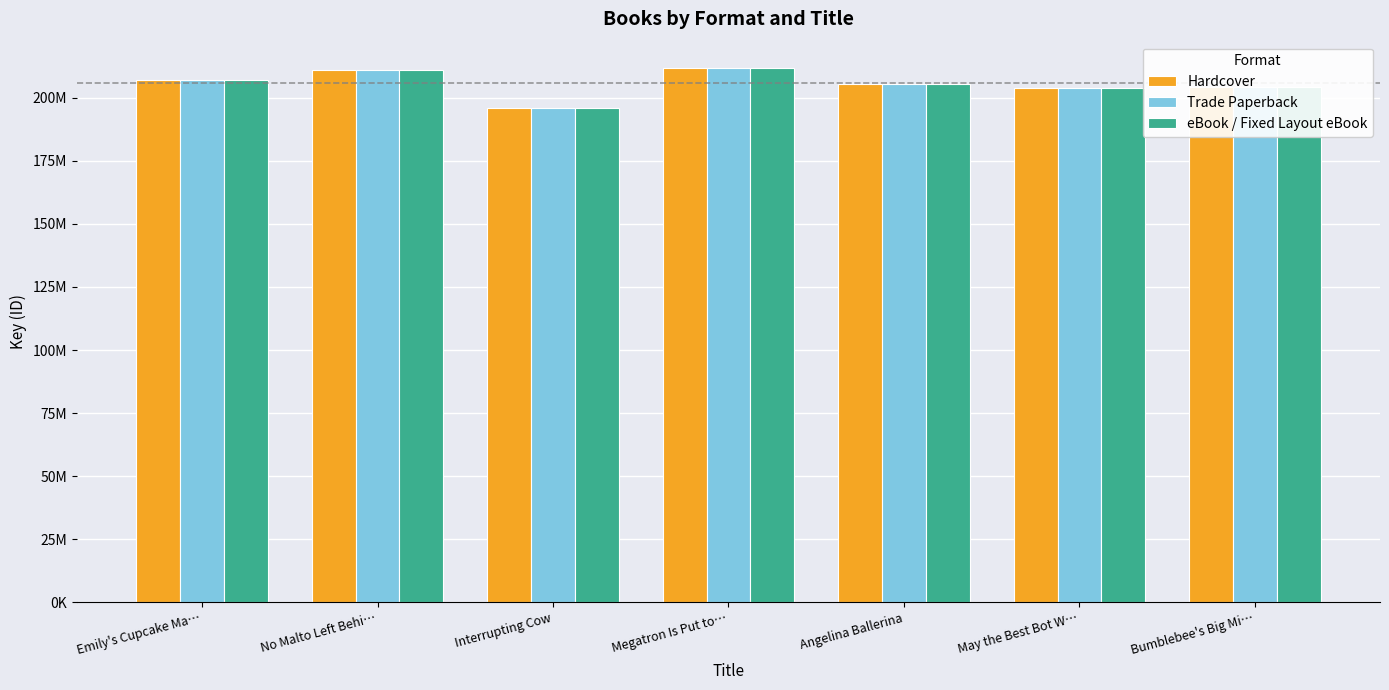

The Hardcover series shows 205534695 at Angelina Ballerina. True or false?

True